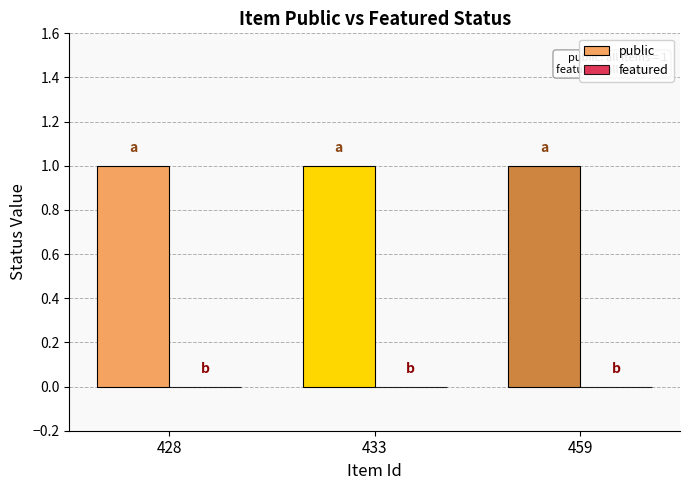

How many series are shown in this chart?

2